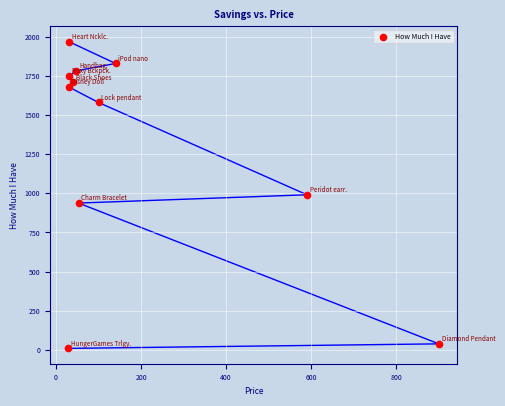

What is the average X value?

181.0